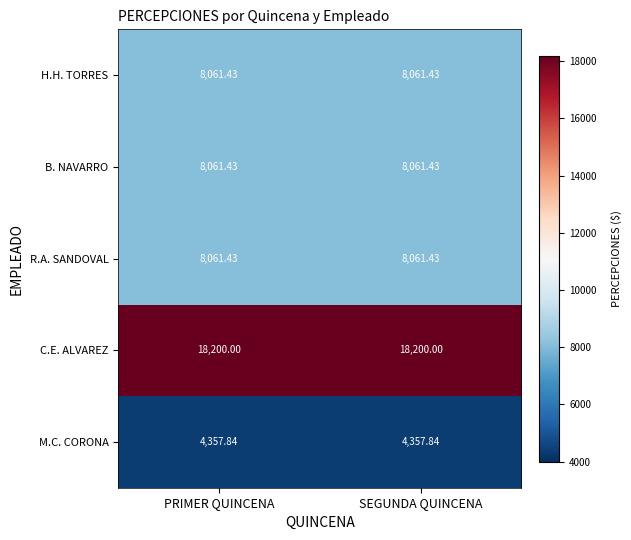

Is the value of H.H. TORRES at SEGUNDA QUINCENA greater than the value of C.E. ALVAREZ at PRIMER QUINCENA?

No